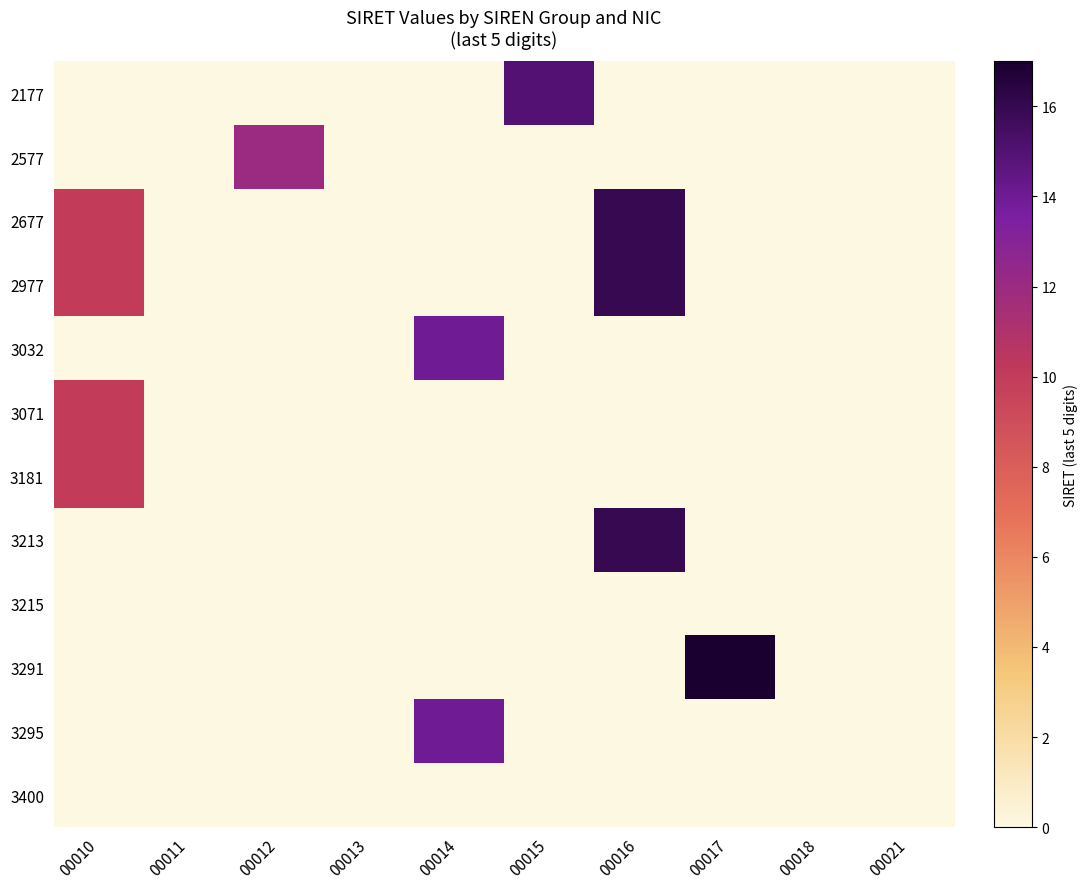

Between 00016 and 00021, which series saw the biggest shift?

row_2